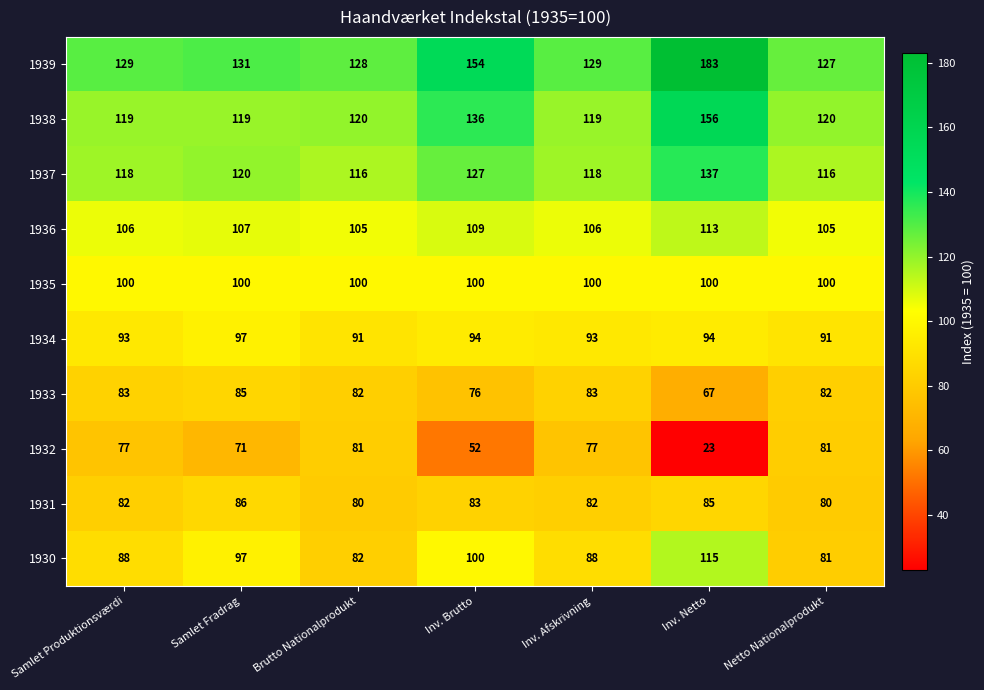

Where does the 1933 series first go above 82?

Samlet Produktionsværdi